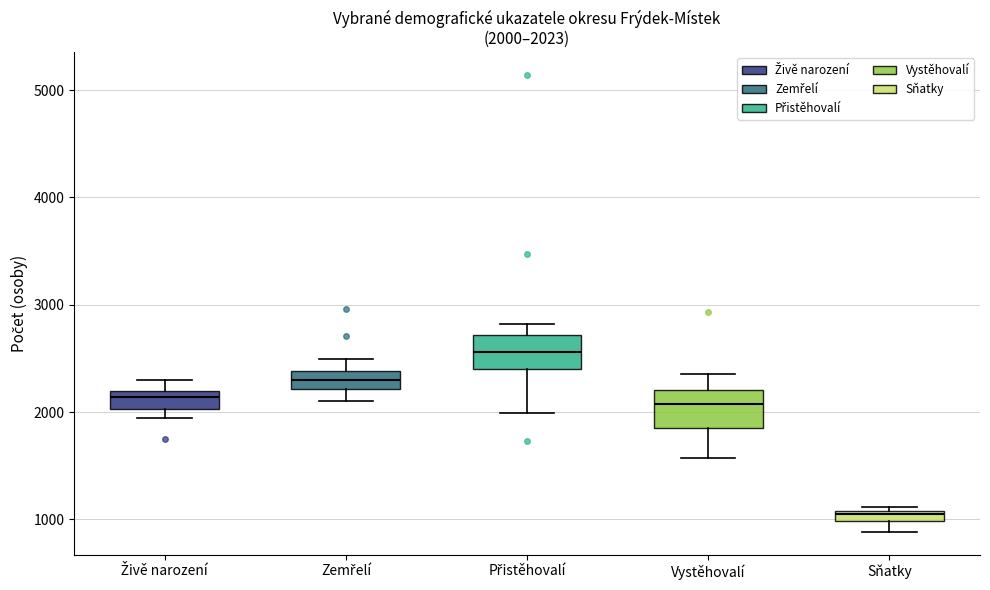

Which box has the highest median line?

Přistěhovalí